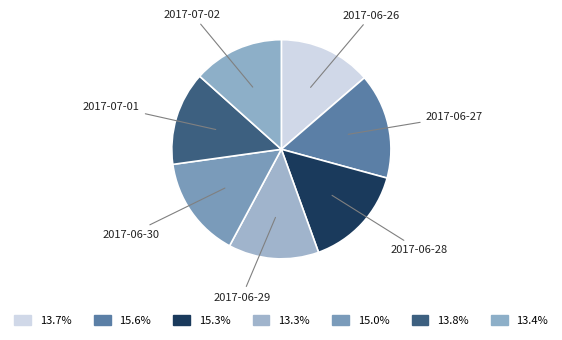

What is the ratio of the value at 2017-06-27 to the value at 2017-06-29?

1.2